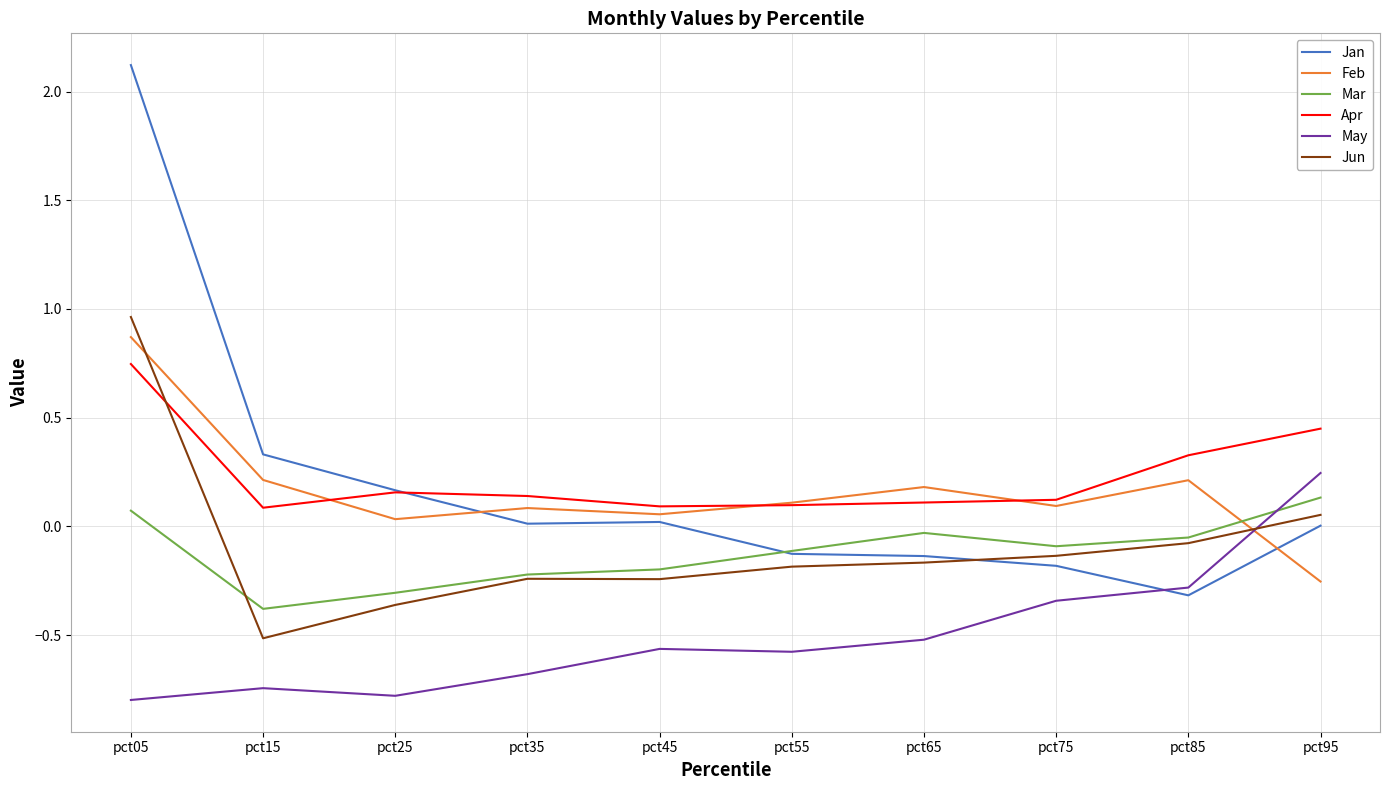

At which category does the chart reach its peak across all series?

pct05